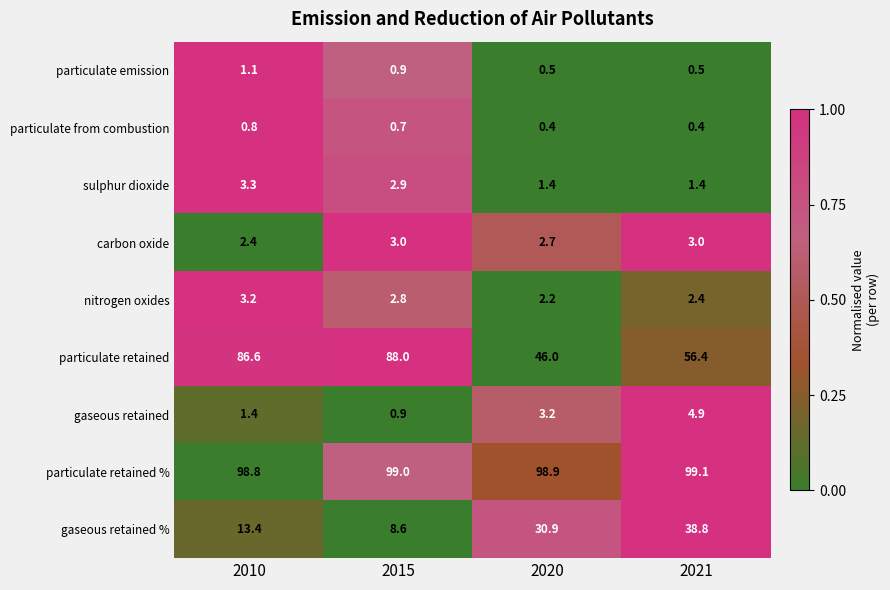

At which label is particulate retained closest to 67?

2021